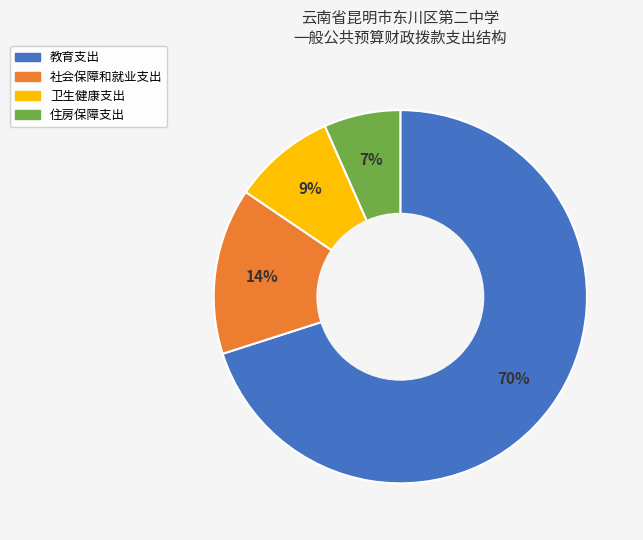

Which category has the biggest portion of the pie?

教育支出